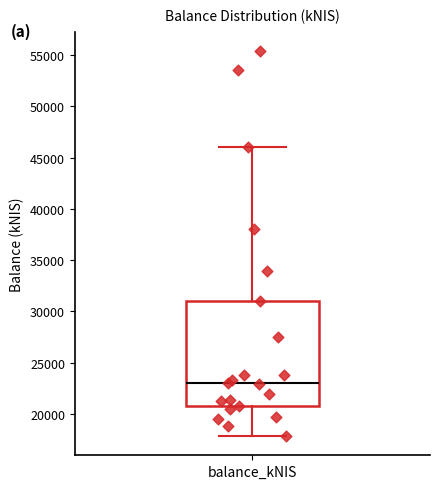

Transcribe this box plot: give where the median line is, the range the box spans, and where the two whiskers end, as read against the y-axis. The values are not printed on the chart, so give them approximately, as read against the axis.

median 23000, box 21000 to 31000, whiskers 18000 to 46000